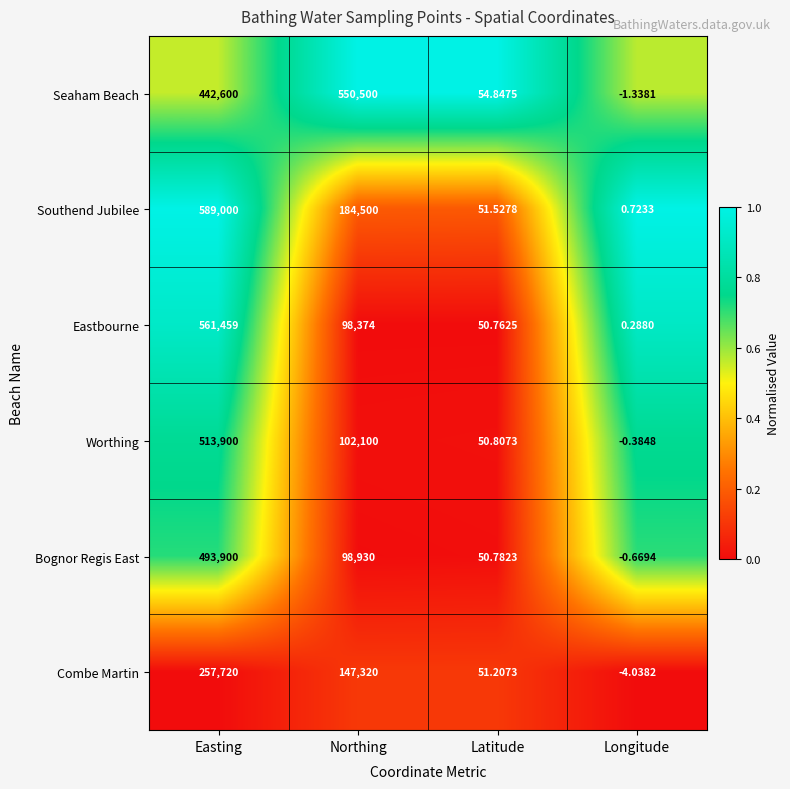

What is the total value across all series at Latitude?

309.9